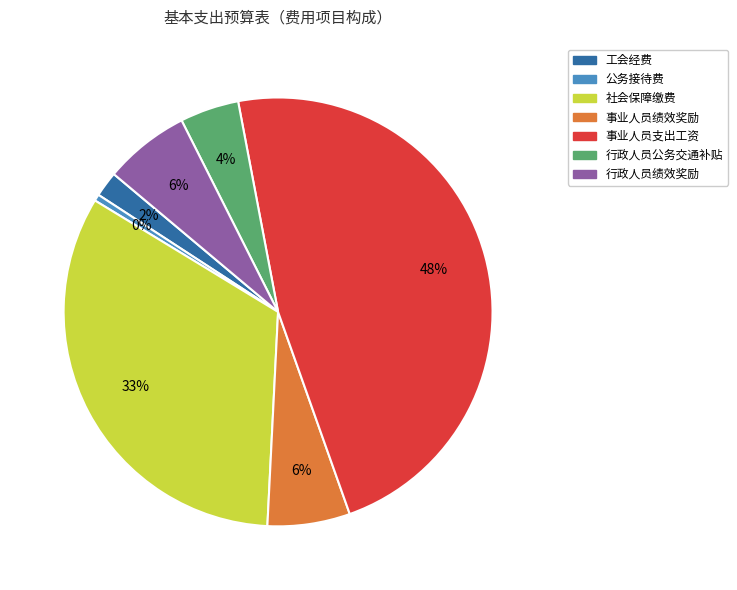

Which has a higher value, 行政人员绩效奖励 or 行政人员公务交通补贴?

行政人员绩效奖励